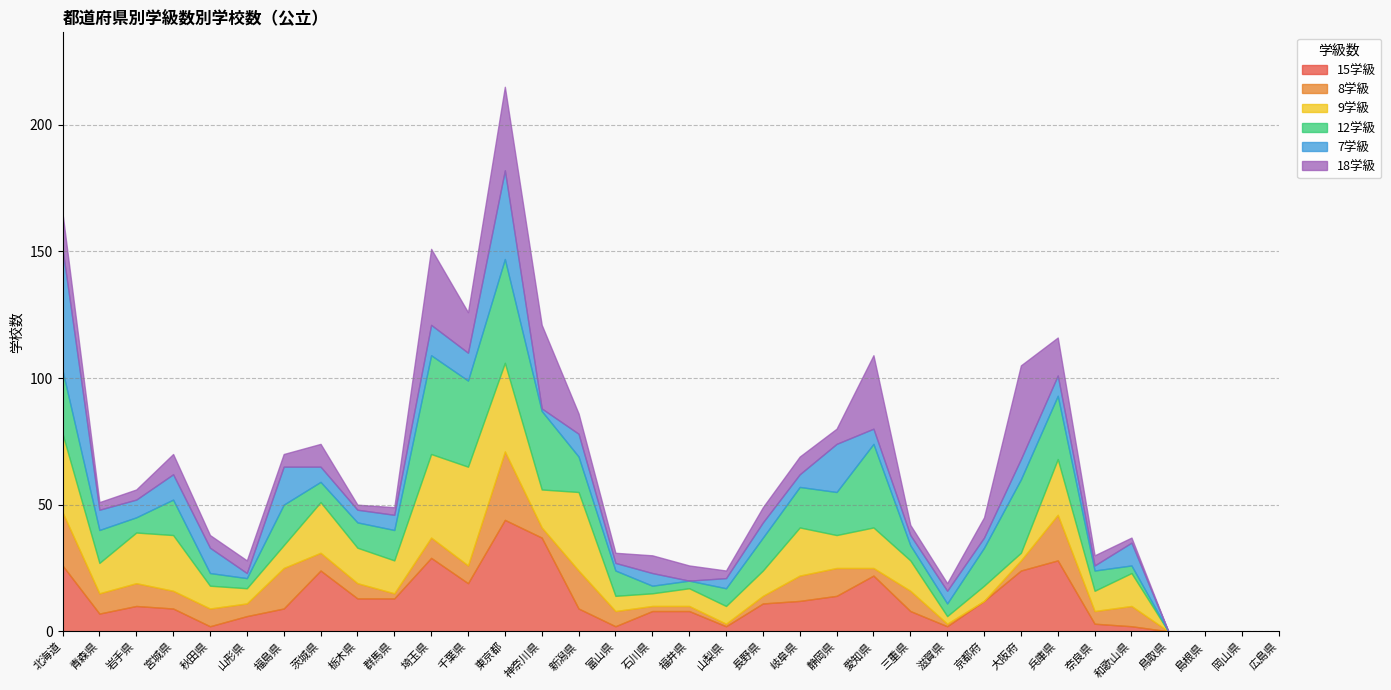

Which category has the highest value in the 15学級 series?

東京都